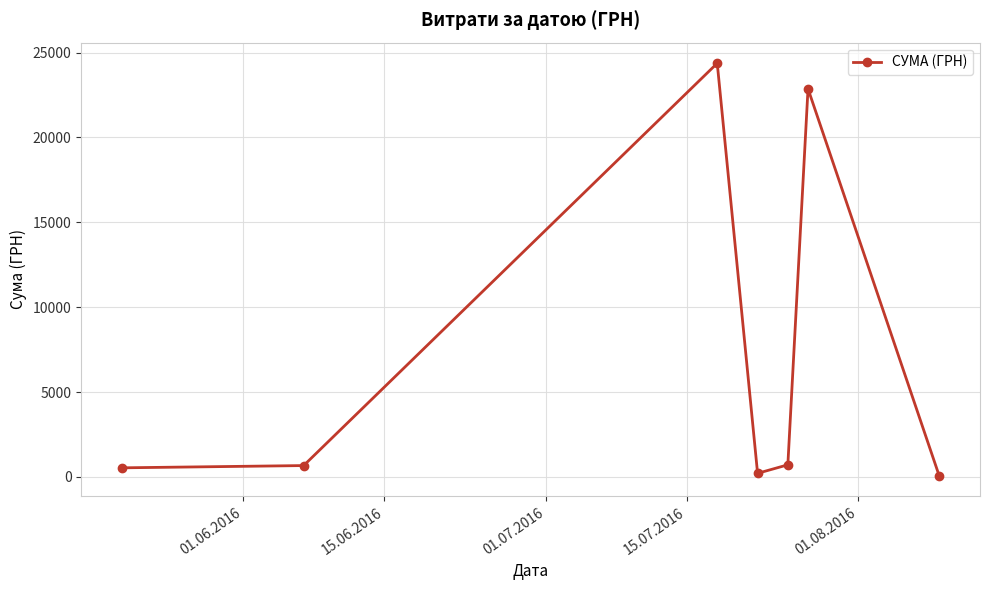

How many points are higher than both their immediate neighbors (excluding endpoints)?

2